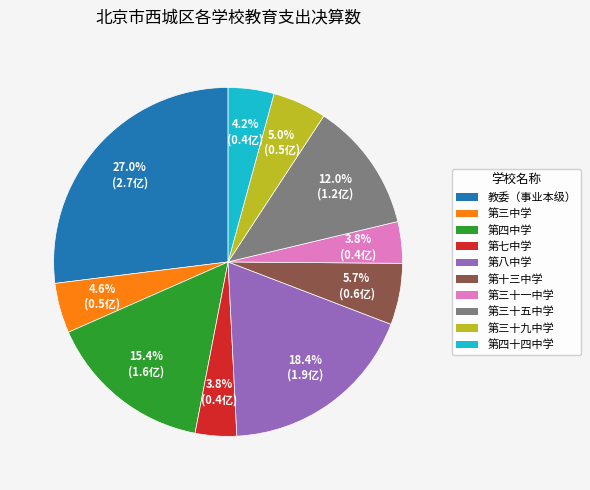

Is there a majority slice in this chart?

No